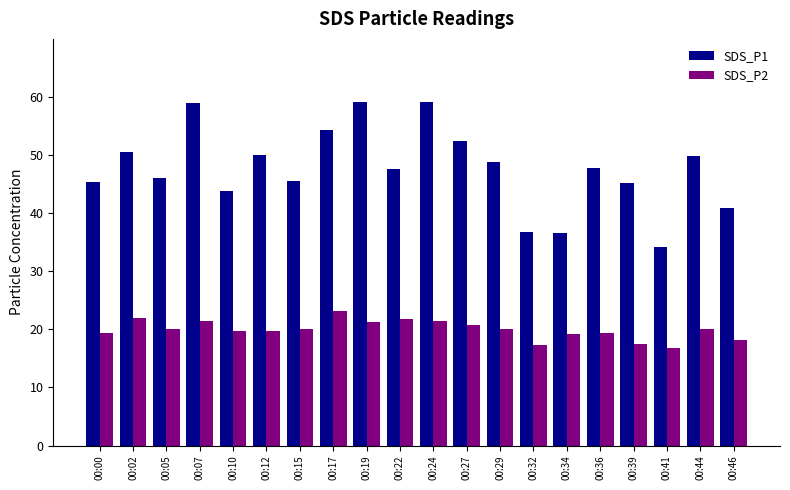

At which label does SDS_P1 reach its minimum?

00:41